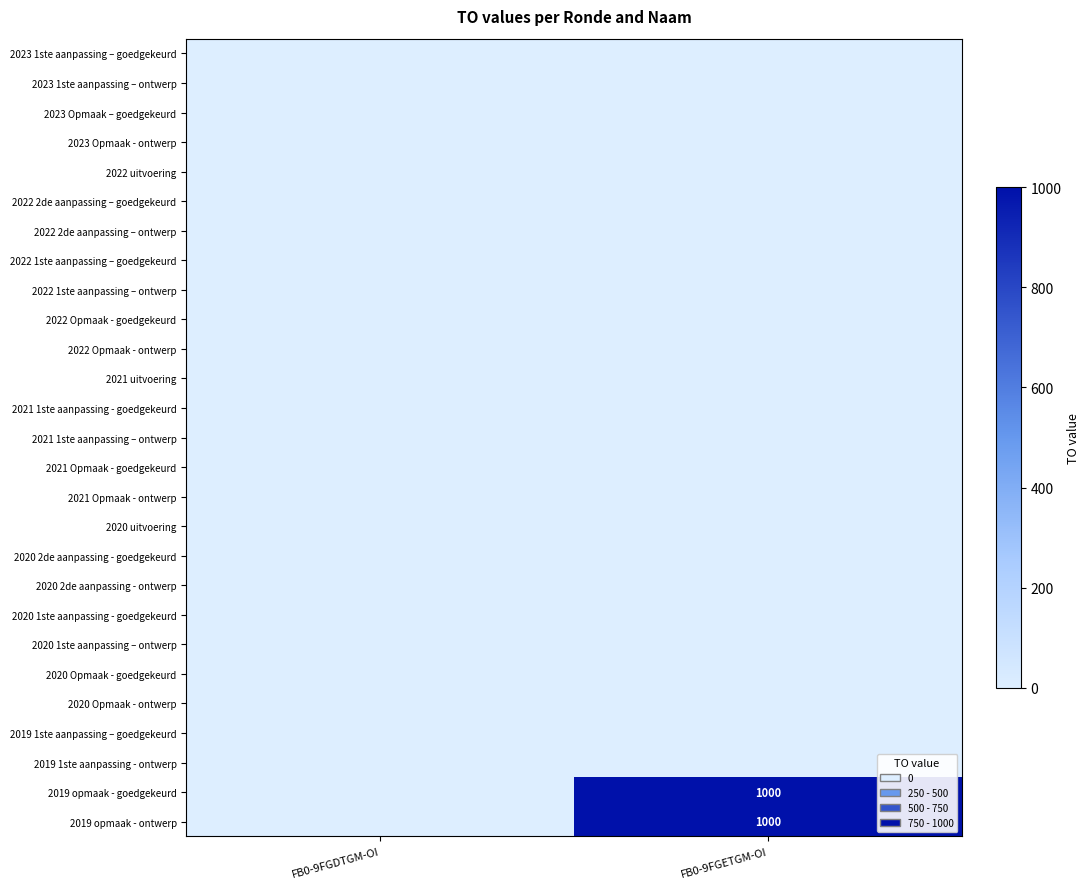

At FB0-9FGETGM-OI, list the series in order from largest to smallest.

2019 opmaak - goedgekeurd, 2019 opmaak - ontwerp, 2023 1ste aanpassing – goedgekeurd, 2023 1ste aanpassing – ontwerp, 2023 Opmaak – goedgekeurd, 2023 Opmaak - ontwerp, 2022 uitvoering, 2022 2de aanpassing – goedgekeurd, 2022 2de aanpassing – ontwerp, 2022 1ste aanpassing – goedgekeurd, 2022 1ste aanpassing – ontwerp, 2022 Opmaak - goedgekeurd, 2022 Opmaak - ontwerp, 2021 uitvoering, 2021 1ste aanpassing - goedgekeurd, 2021 1ste aanpassing – ontwerp, 2021 Opmaak - goedgekeurd, 2021 Opmaak - ontwerp, 2020 uitvoering, 2020 2de aanpassing - goedgekeurd, 2020 2de aanpassing - ontwerp, 2020 1ste aanpassing - goedgekeurd, 2020 1ste aanpassing – ontwerp, 2020 Opmaak - goedgekeurd, 2020 Opmaak - ontwerp, 2019 1ste aanpassing – goedgekeurd, 2019 1ste aanpassing - ontwerp